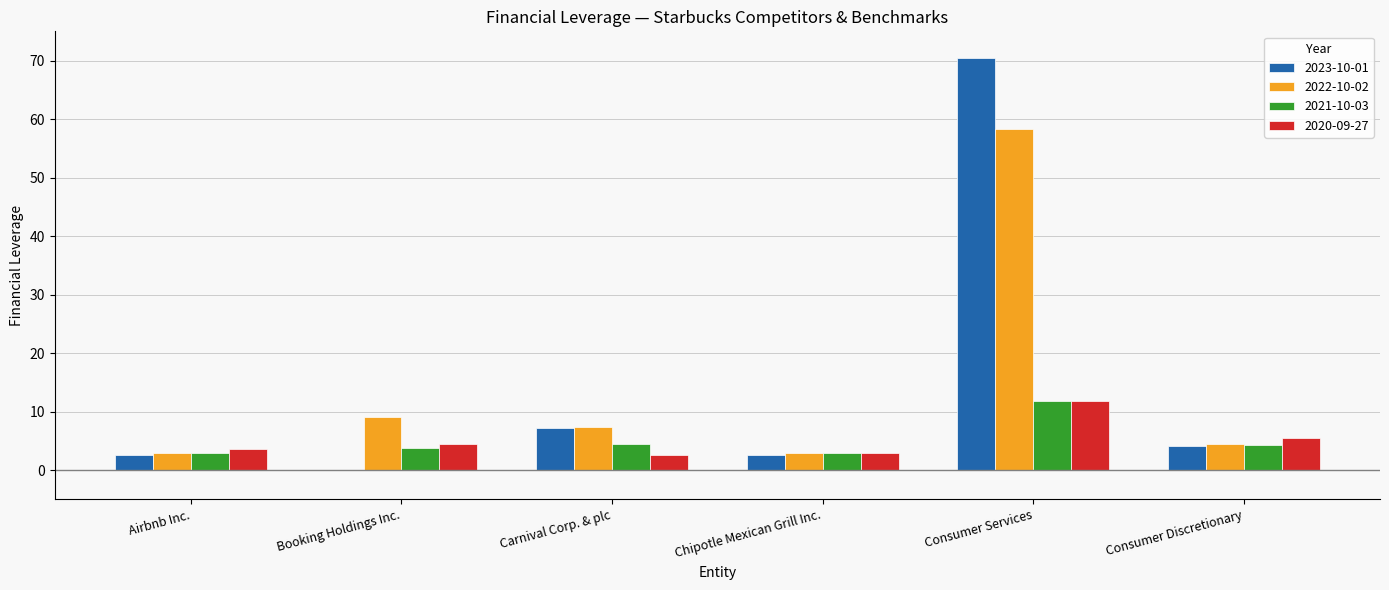

What are all the series names shown in the legend?

2023-10-01, 2022-10-02, 2021-10-03, 2020-09-27